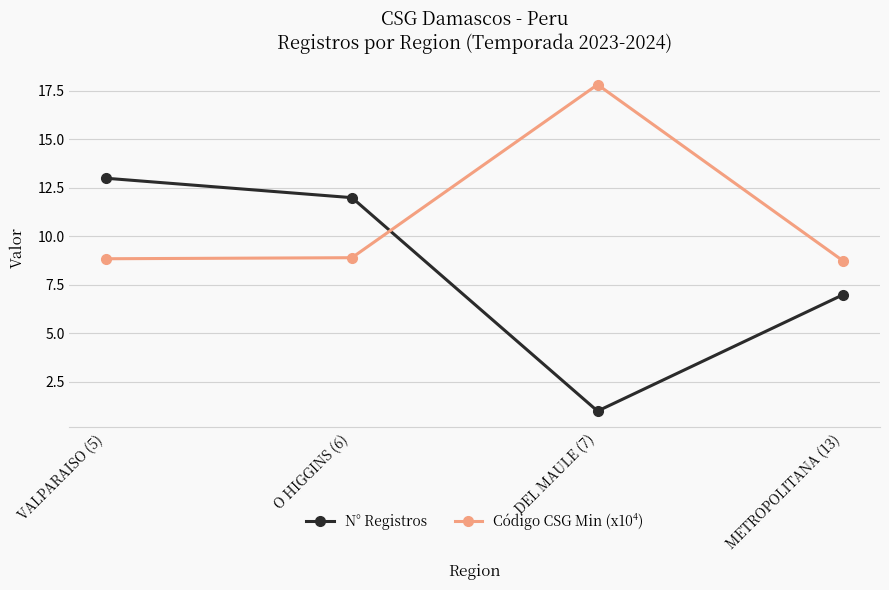

Reading right to left, extract all data points from this chart.

N° Registros: 7.0	1.0	12.0	13.0
Código CSG Min (x10⁴): 8.7	17.8	8.9	8.9